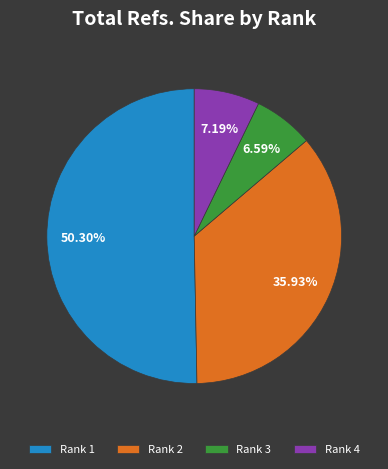

Which category has the biggest portion of the pie?

Rank 1